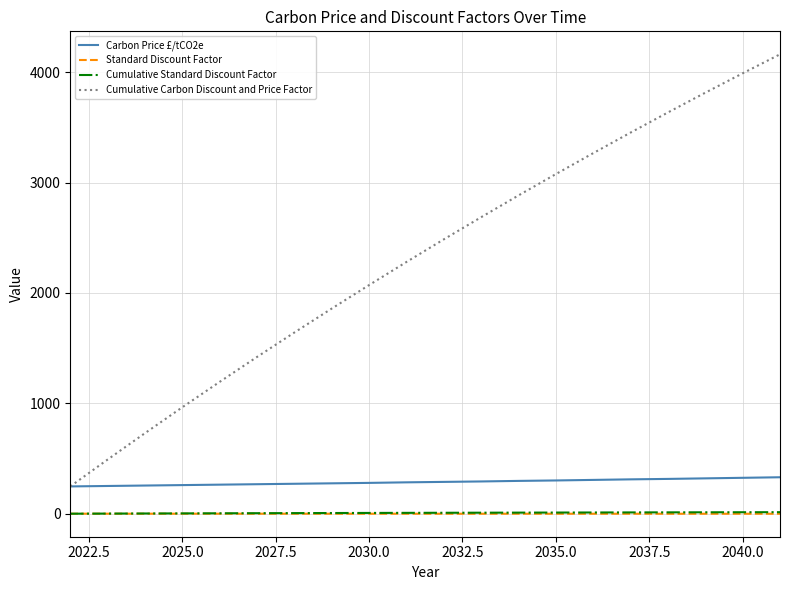

What is the maximum value for Carbon Price £/tCO2e?

331.0